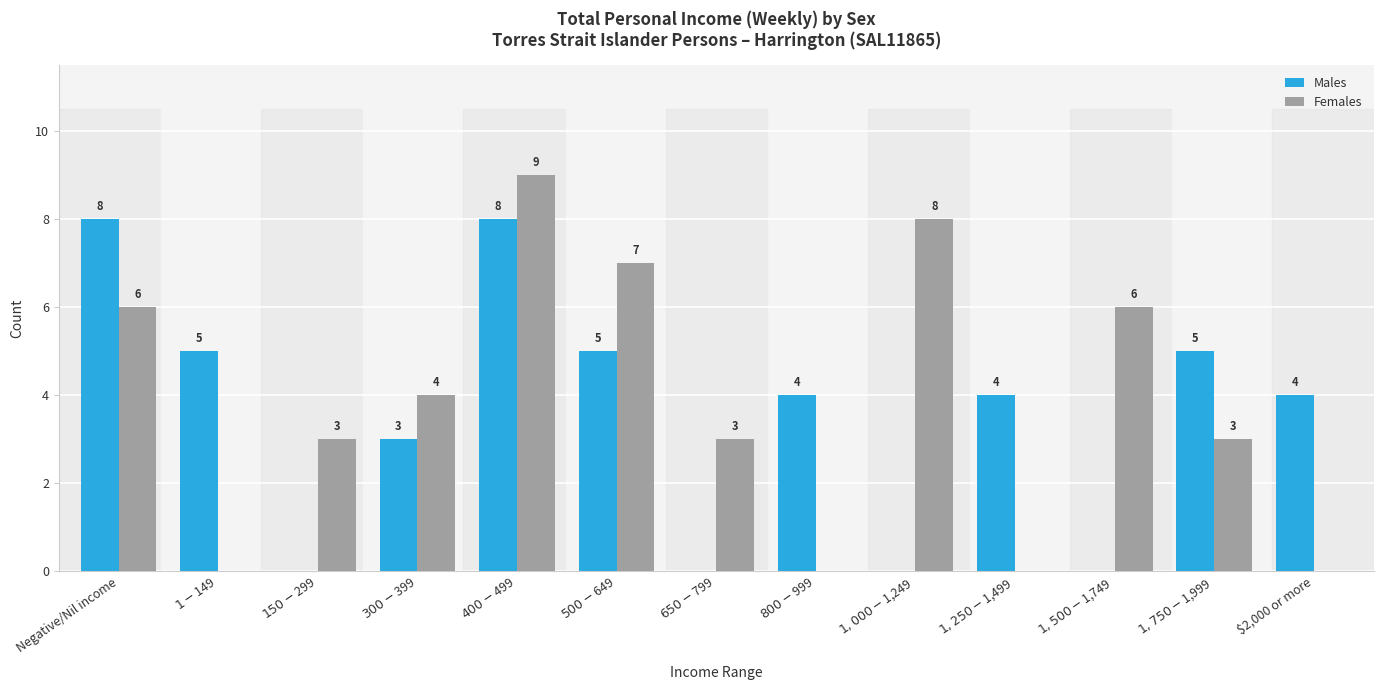

The Females series shows -6 at $2,000 or more. True or false?

False